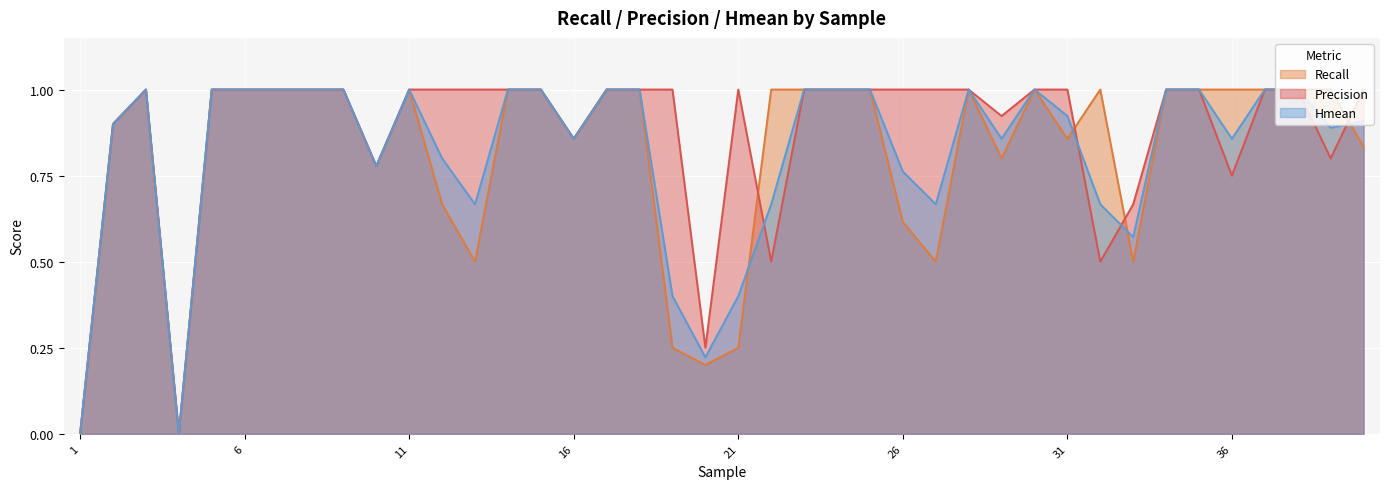

The value of Precision at 15 is 1.0. True or false?

True